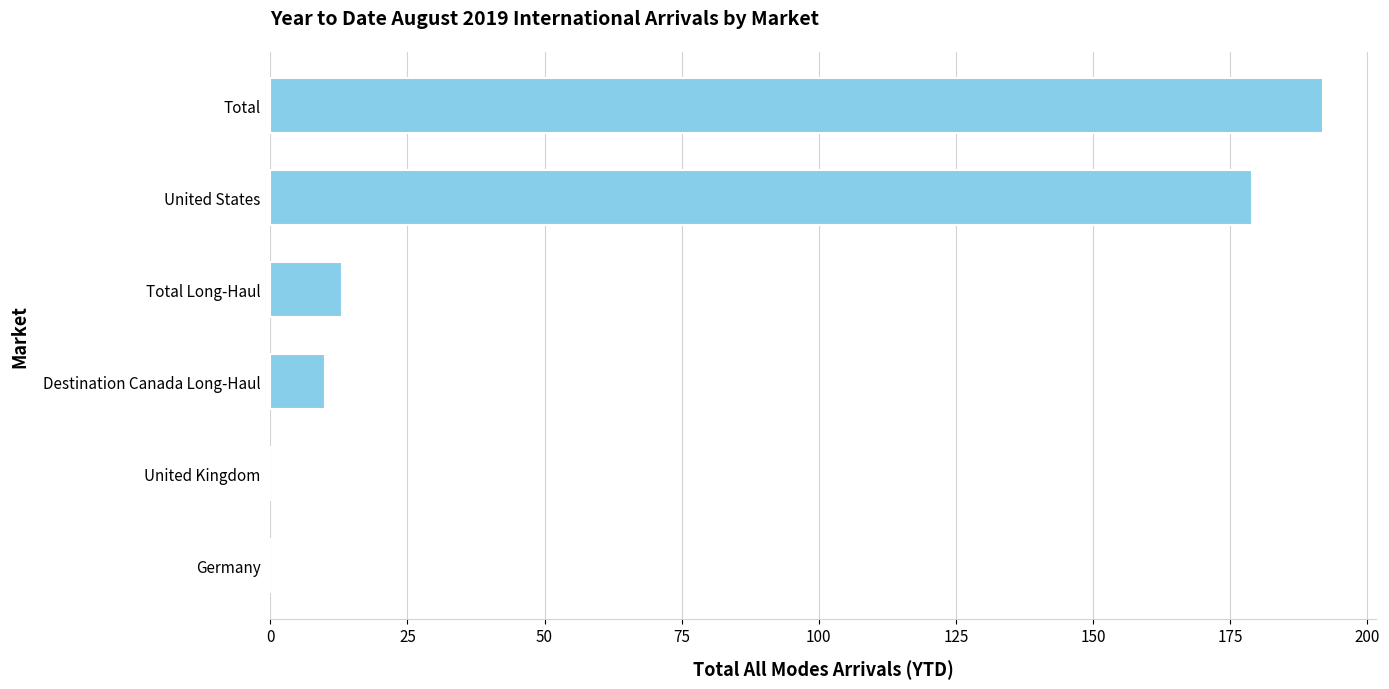

Which category has the highest value across all series?

Total